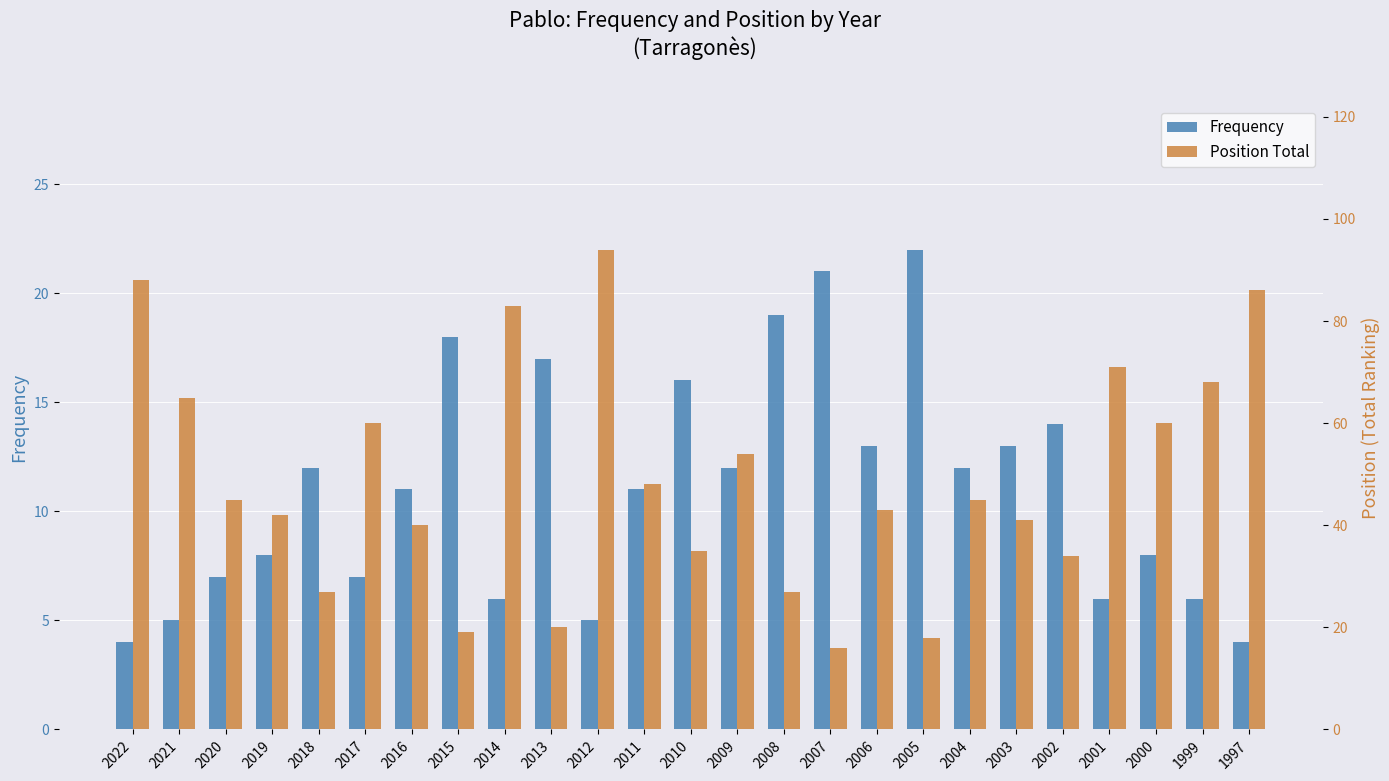

Reading right to left, extract all data points from this chart.

Frequency: 4	6	8	6	14	13	12	22	13	21	19	12	16	11	5	17	6	18	11	7	12	8	7	5	4
Position Total: 86	68	60	71	34	41	45	18	43	16	27	54	35	48	94	20	83	19	40	60	27	42	45	65	88